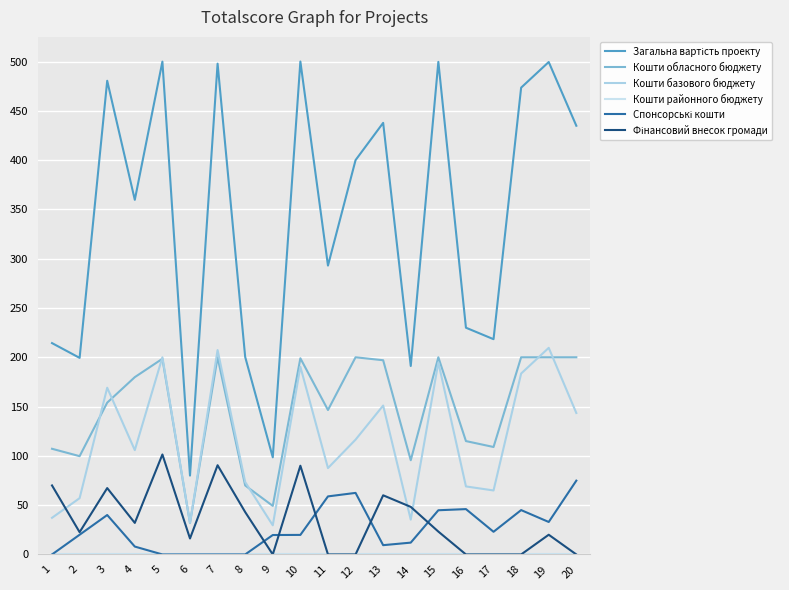

Is this an area chart (filled region under the line)?

No